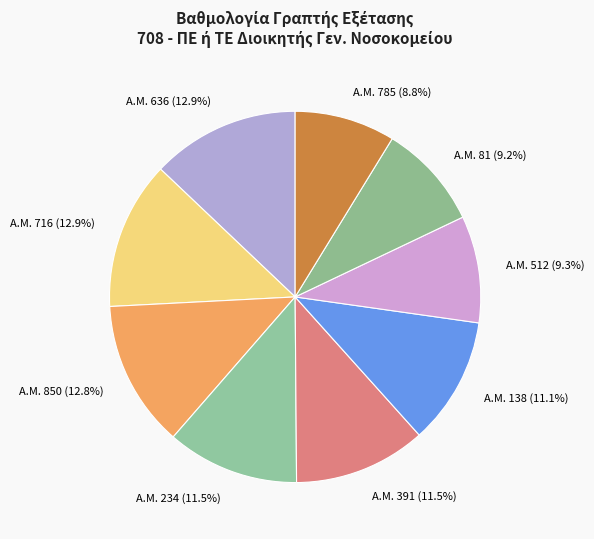

Count the number of slices in the pie.

9